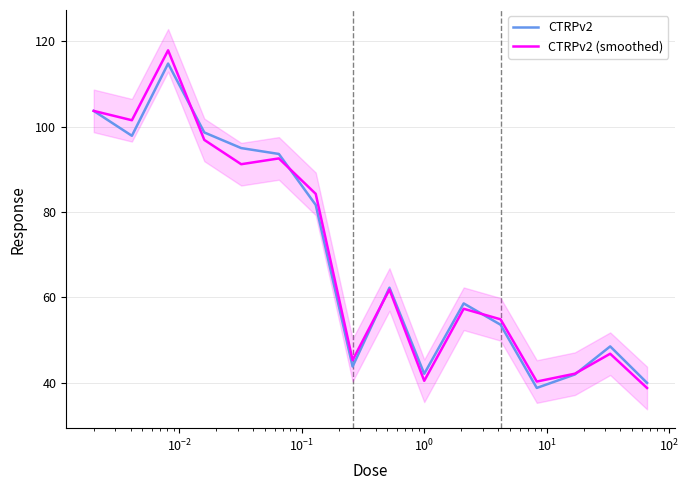

Which series has the largest total across all categories?

CTRPv2 (smoothed)